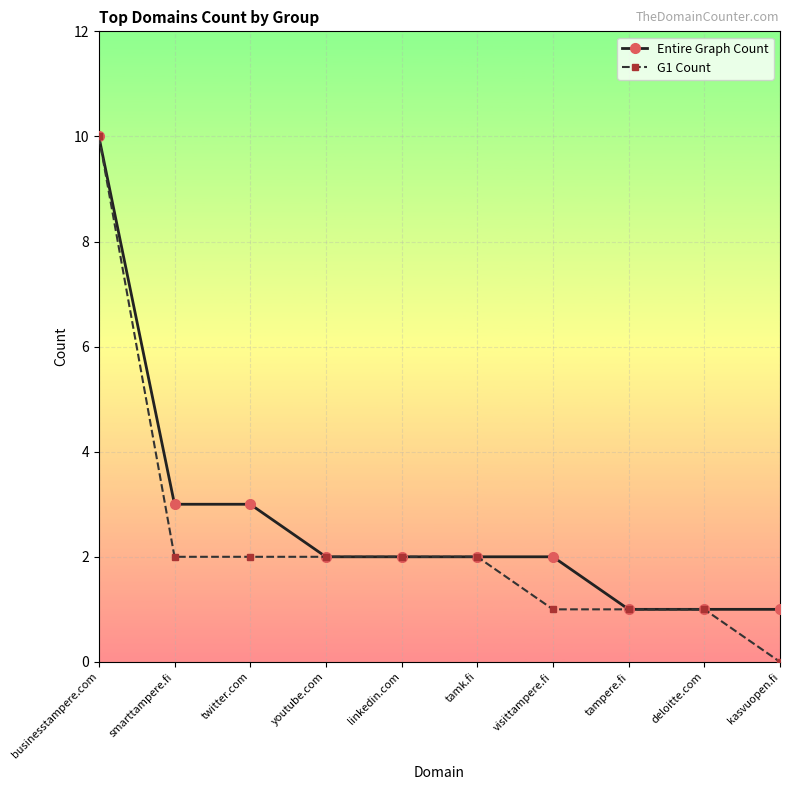

What is the average value of the G1 Count series?

2